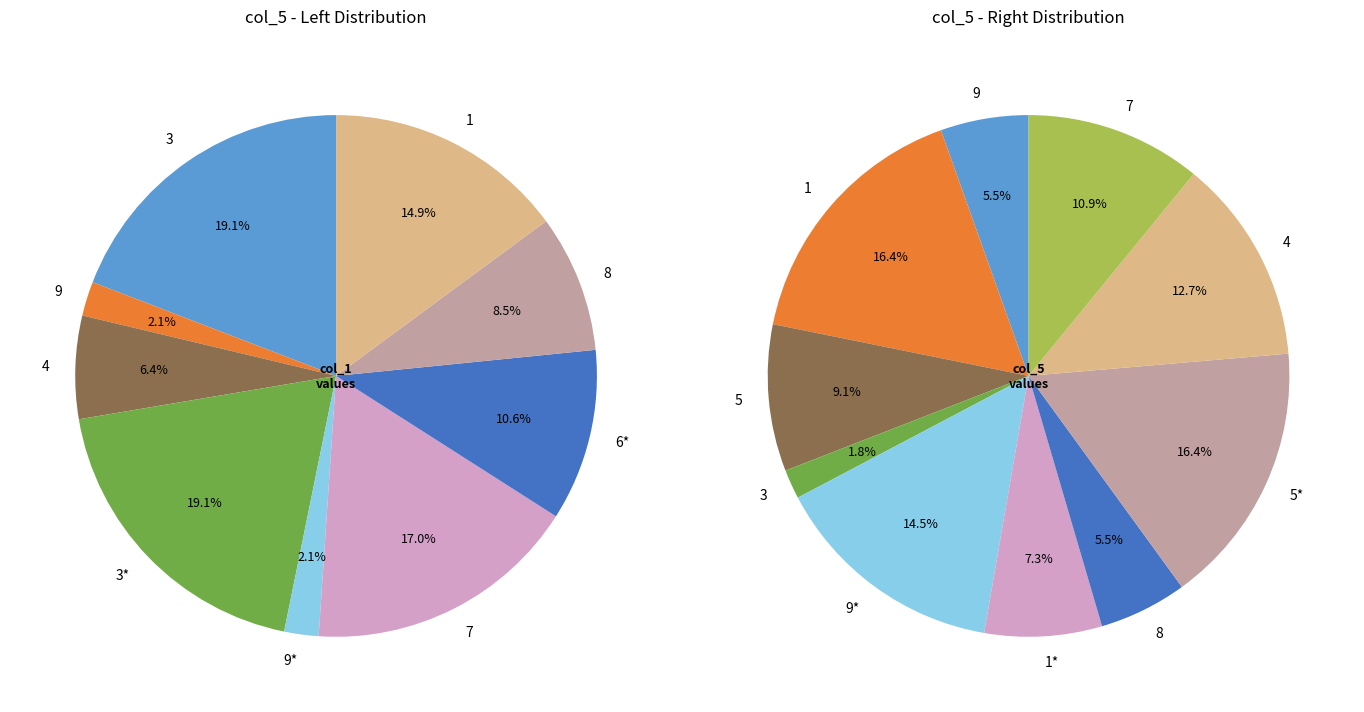

To the nearest percent, what is the combined percentage of 5 and 6?

29%